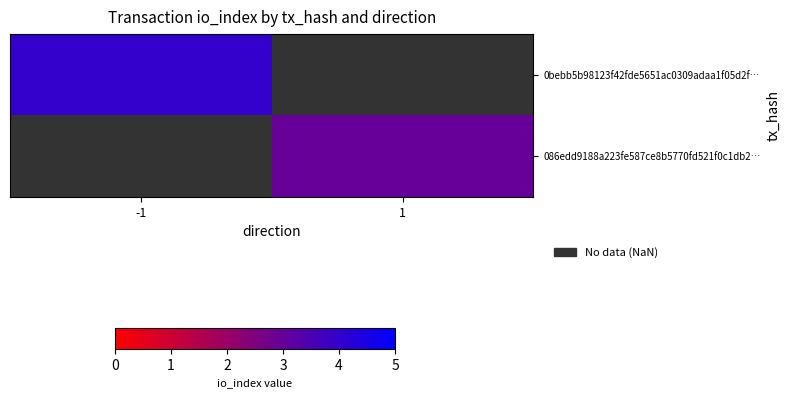

How many values in 086edd9188a223fe587ce8b5770fd521f0c1db2… are above zero?

1